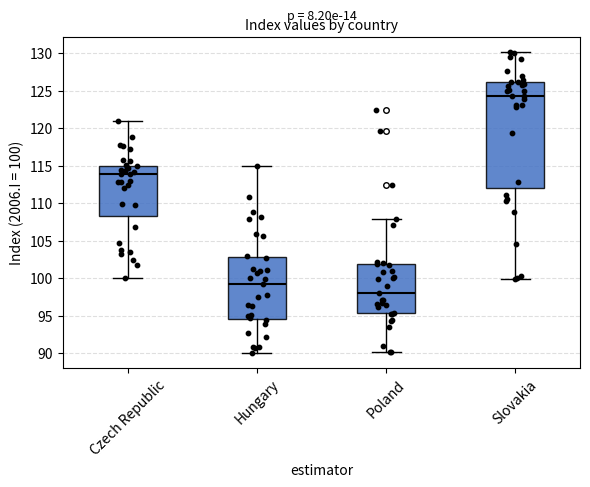

Which box's median line is the lowest?

Poland